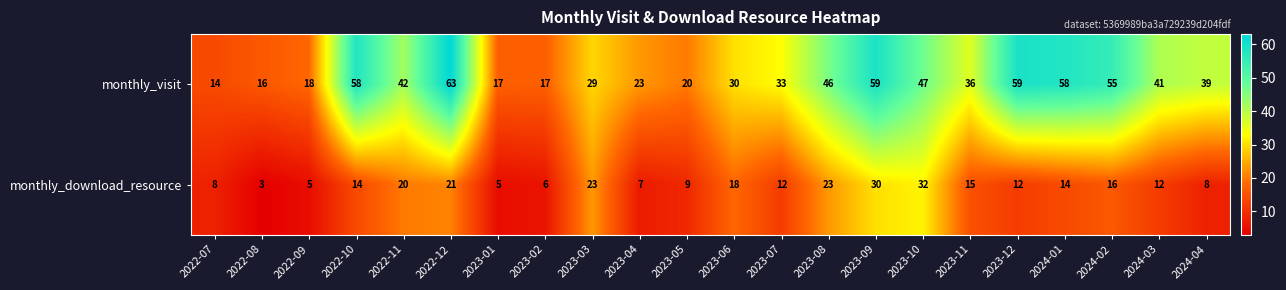

List the series in order of their overall mean, lowest first.

monthly_download_resource, monthly_visit